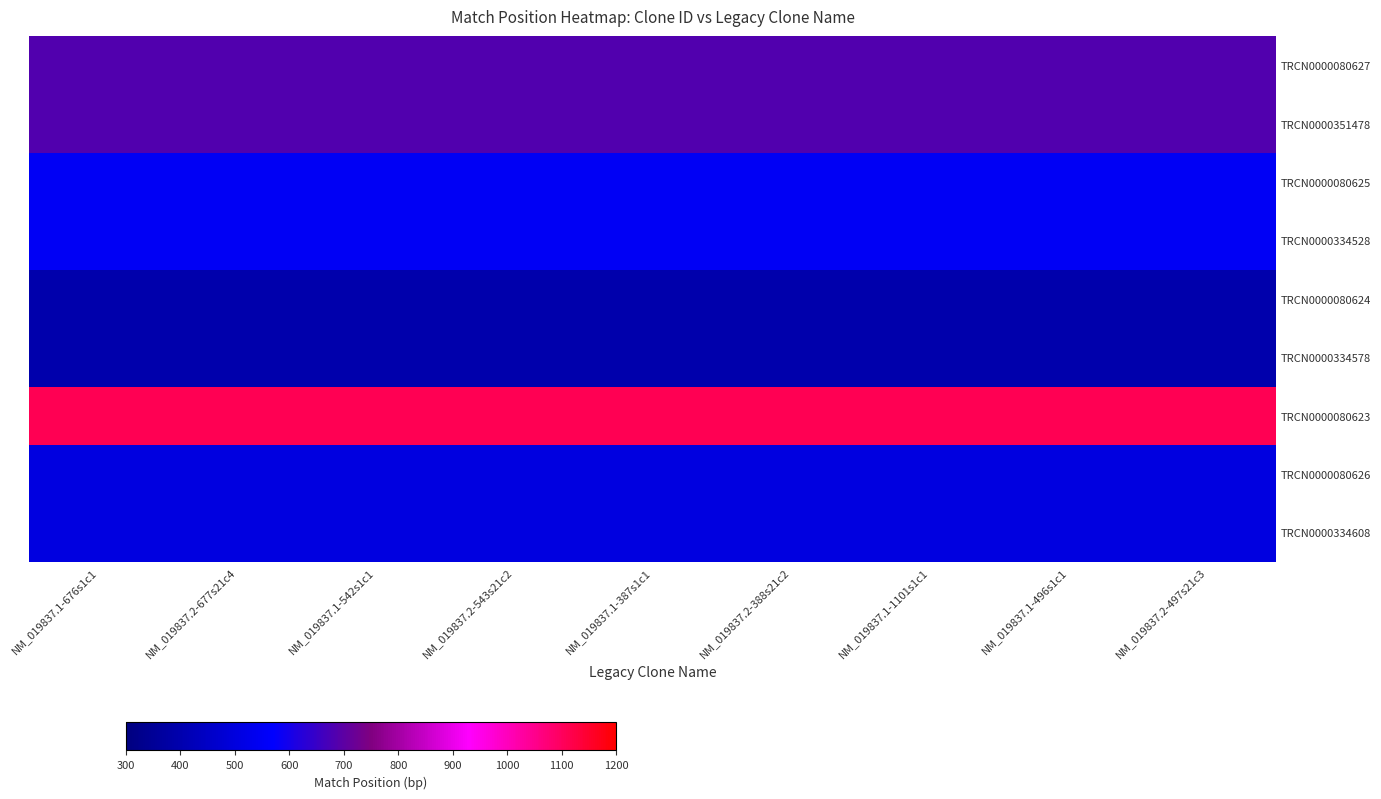

At NM_019837.1-676s1c1, list the series in order from smallest to largest.

TRCN0000080624, TRCN0000334578, TRCN0000080626, TRCN0000334608, TRCN0000080625, TRCN0000334528, TRCN0000080627, TRCN0000351478, TRCN0000080623